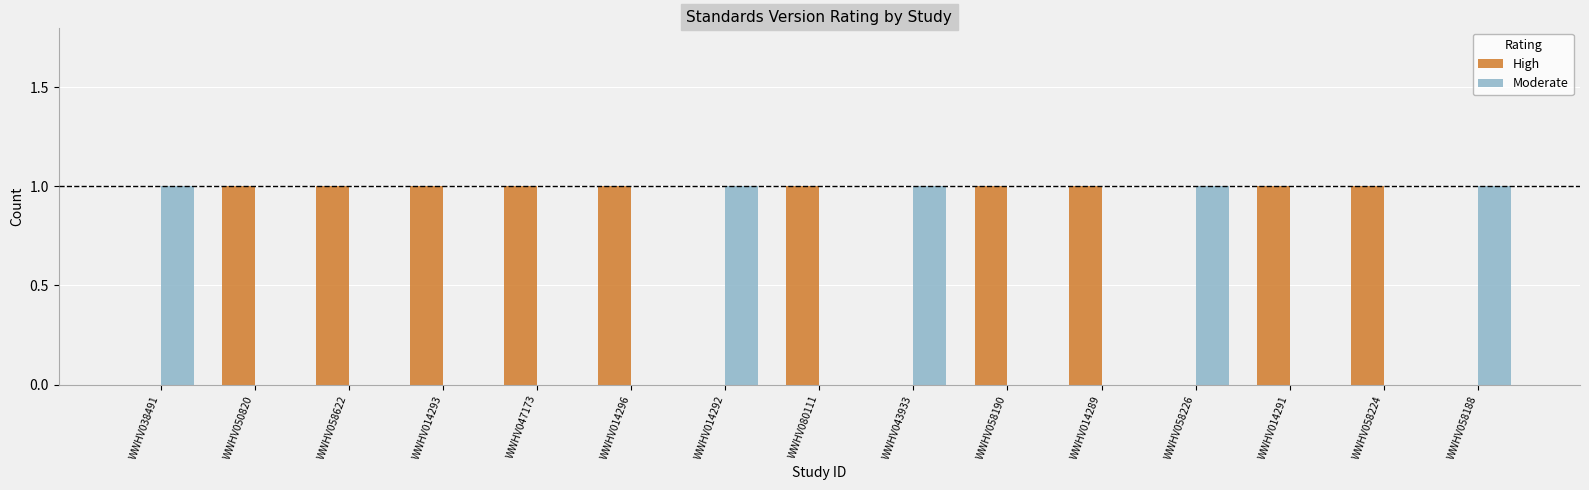

Is it true that High equals 0 at WWHV058622?

False